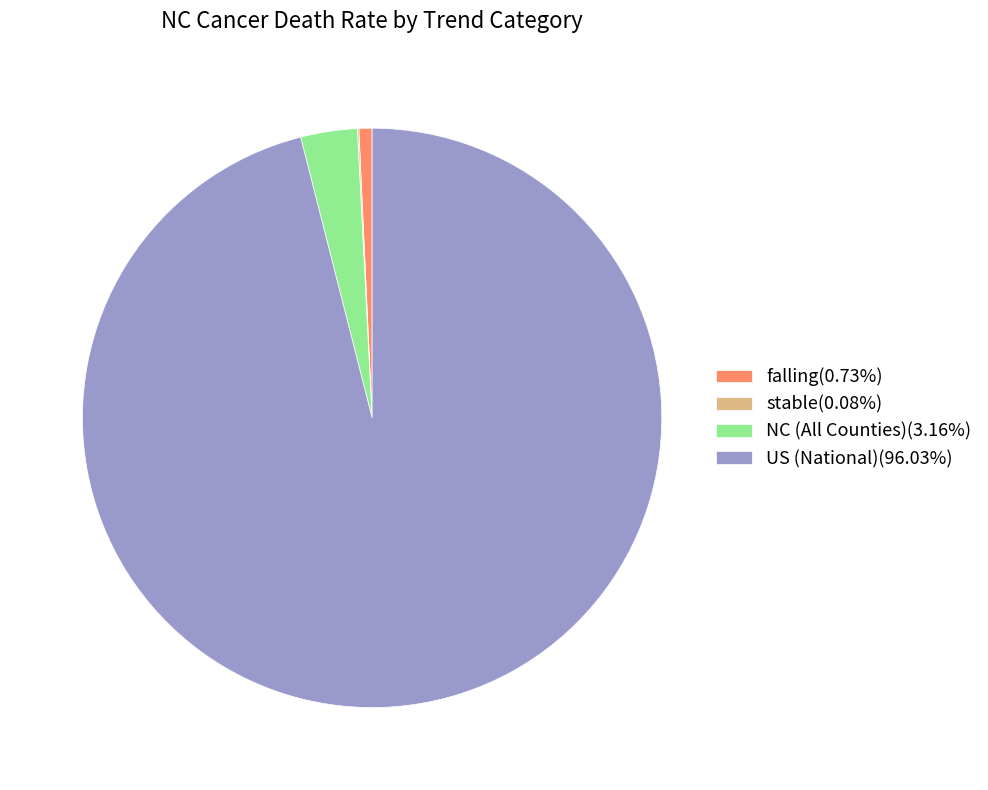

Does any single category account for the majority?

Yes